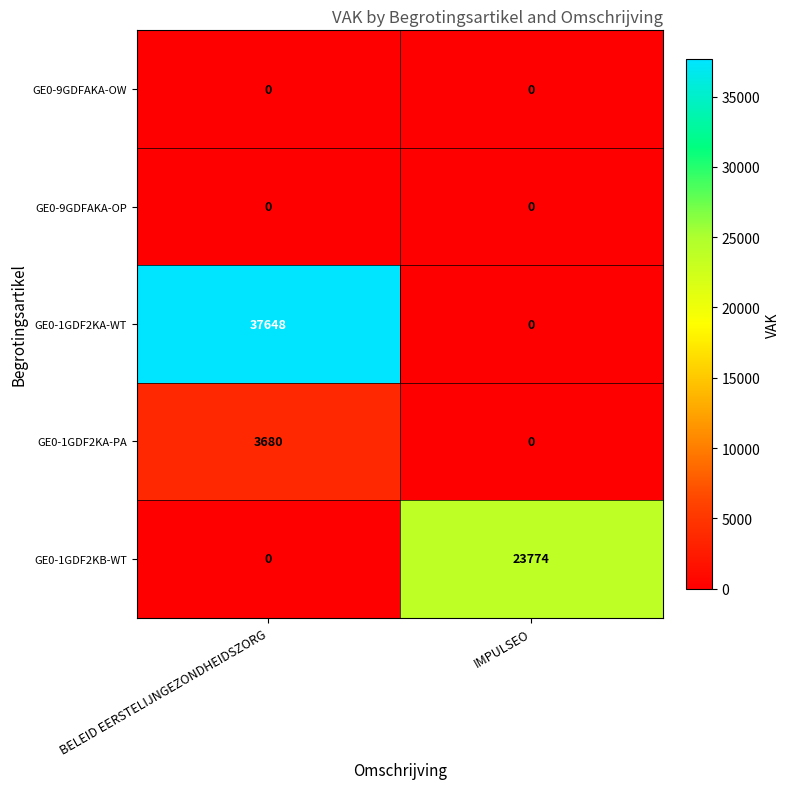

Which series has the largest range (max minus min)?

GE0-1GDF2KA-WT